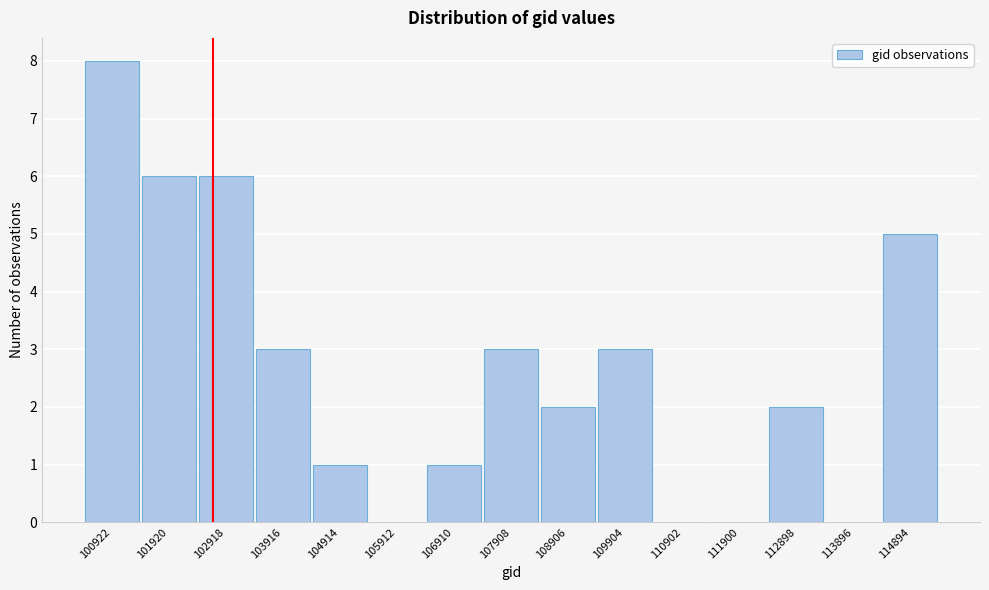

Reading left to right, extract all data points from this chart.

100922=8	101920=6	102918=6	103916=3	104914=1	105912=0	106910=1	107908=3	108906=2	109904=3	110902=0	111900=0	112898=2	113896=0	114894=5